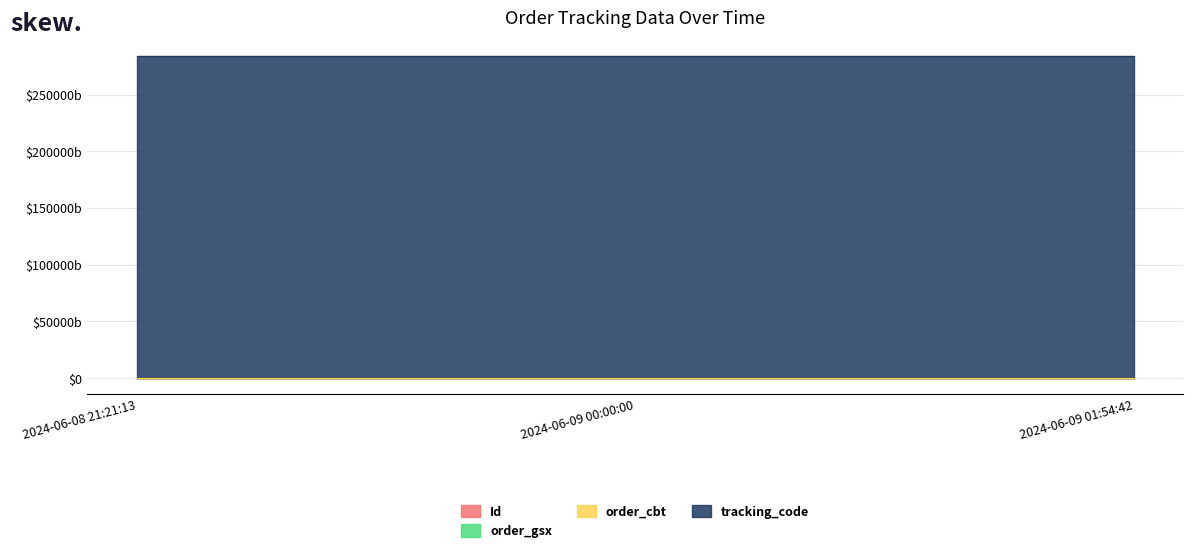

Reading left to right, transcribe all the data shown in this chart.

Id: 69883651	69883650	69883652
order_gsx: 571968	571968	571968
order_cbt: 283695432	283695432	283695432
tracking_code: 283695432571970	283695432571970	283695432571970